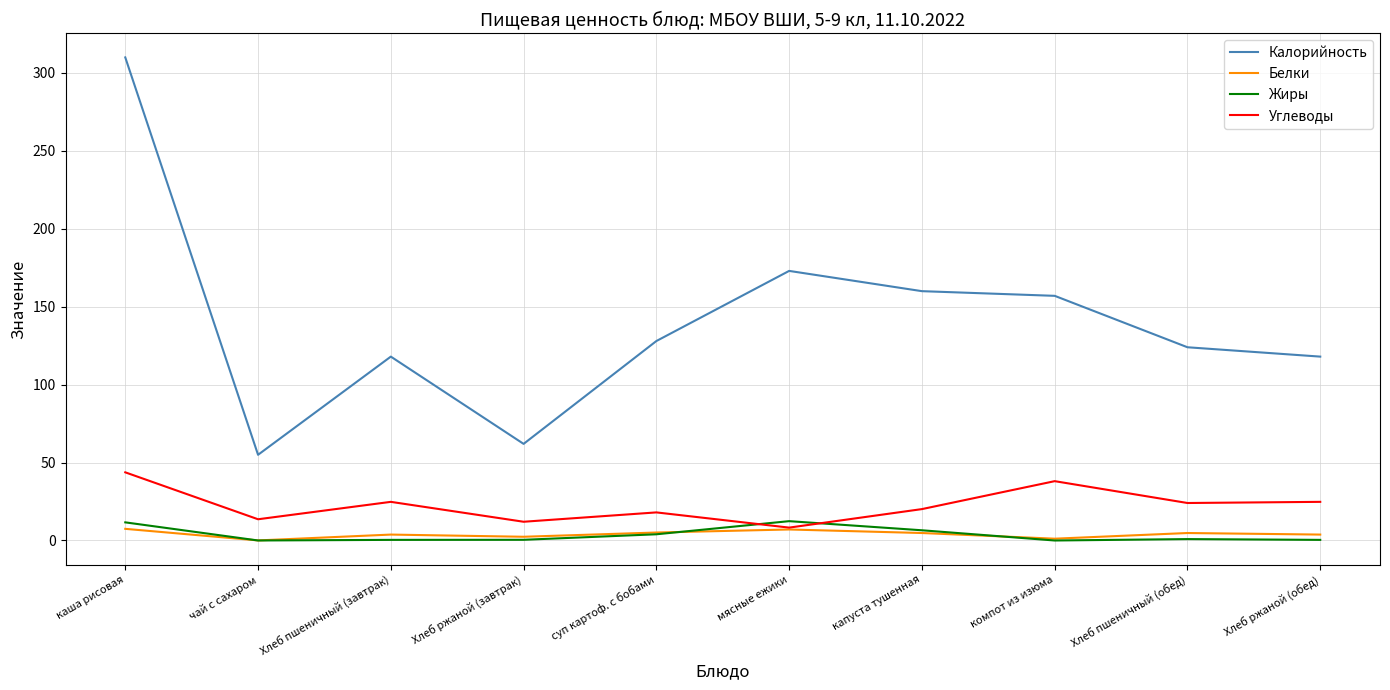

What is the total value across all series at компот из изюма?

196.2